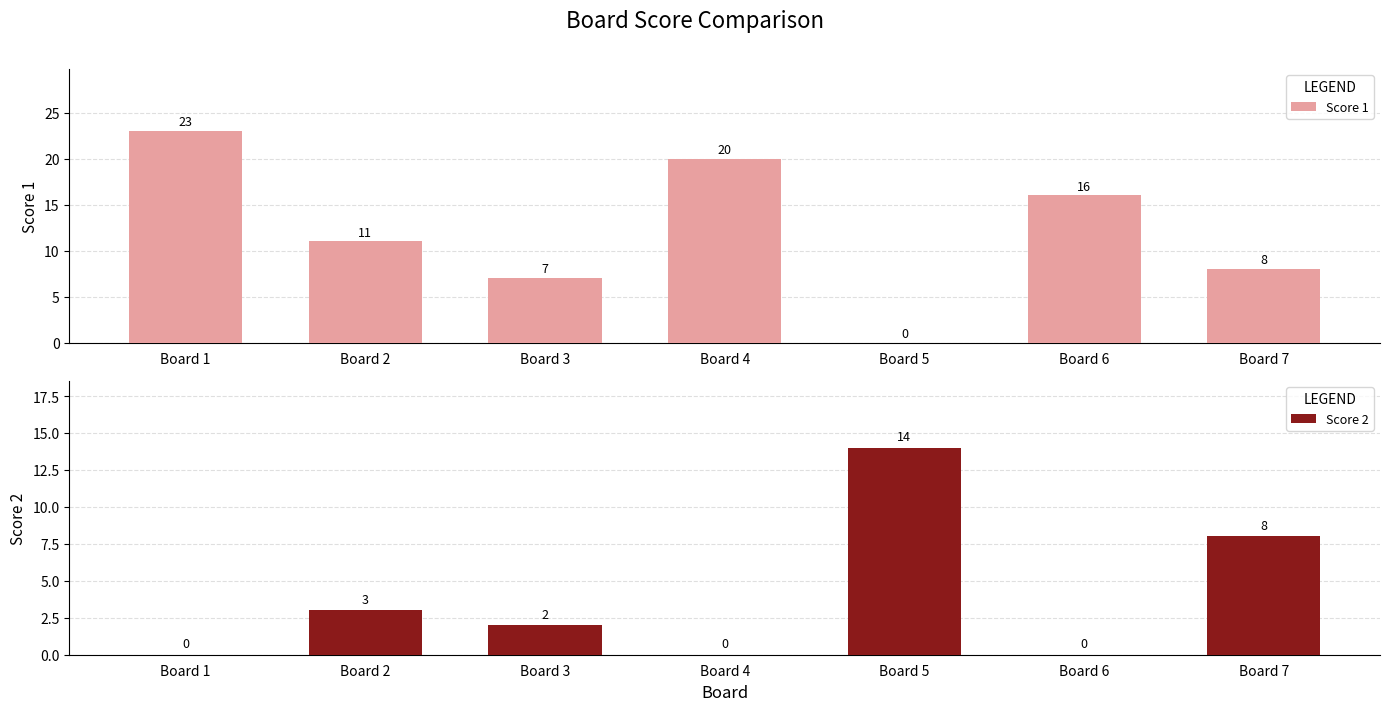

Is it true that Score 2 equals 8 at Board 1?

False